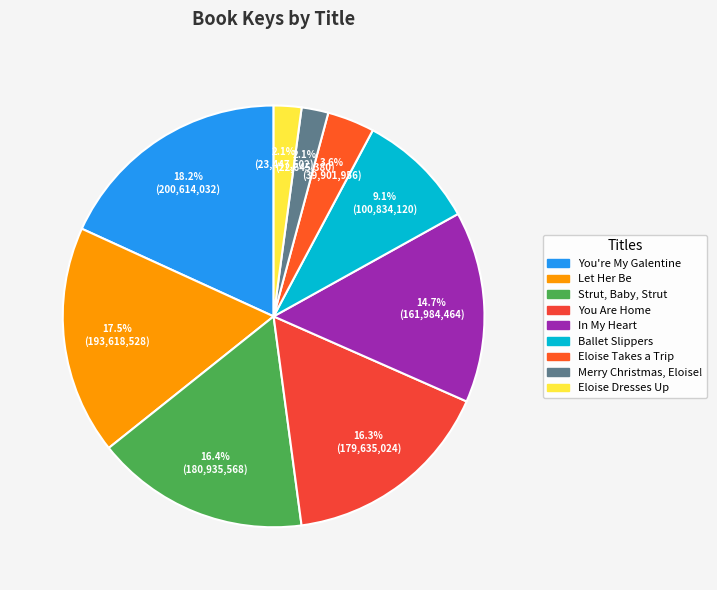

Is it true that Eloise Dresses Up is 2% of the pie?

True